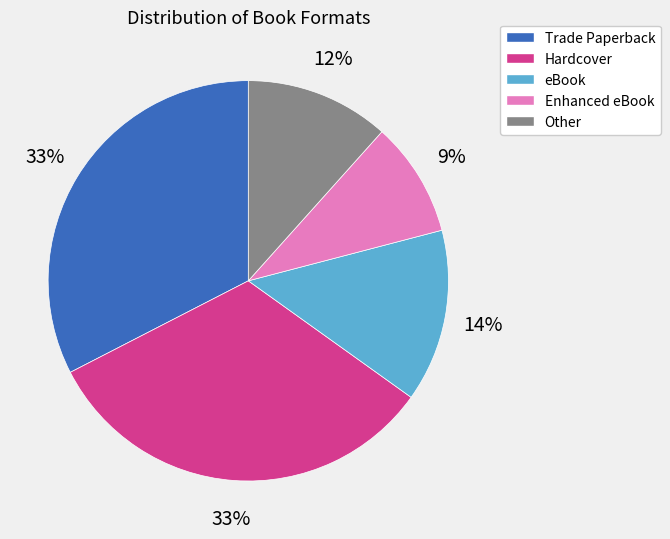

Count the number of slices in the pie.

5